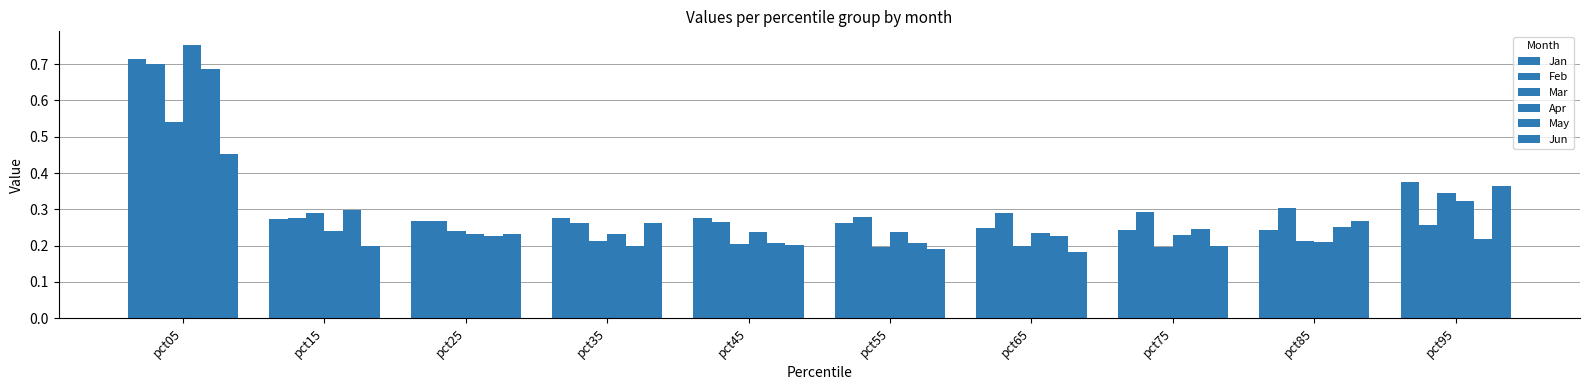

Which category has the lowest value across all series?

pct65